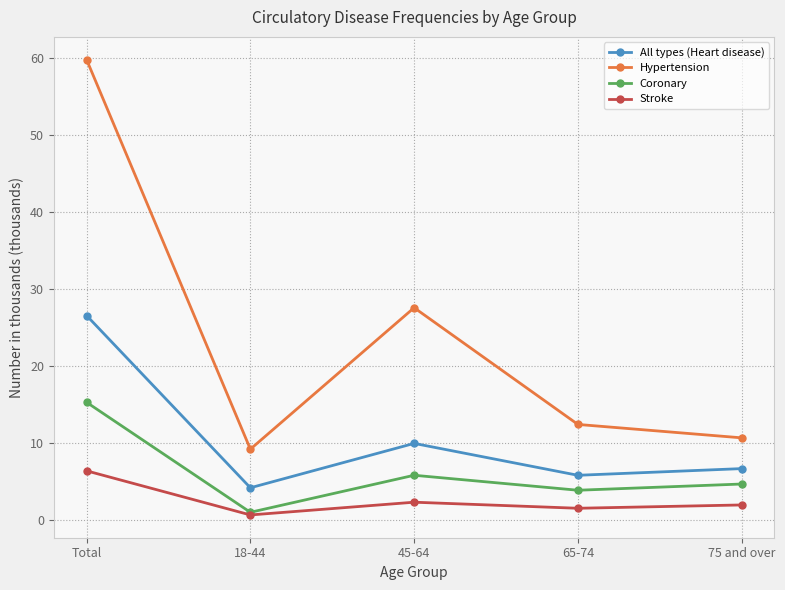

At Total, list the series in order from smallest to largest.

Stroke, Coronary, All types (Heart disease), Hypertension